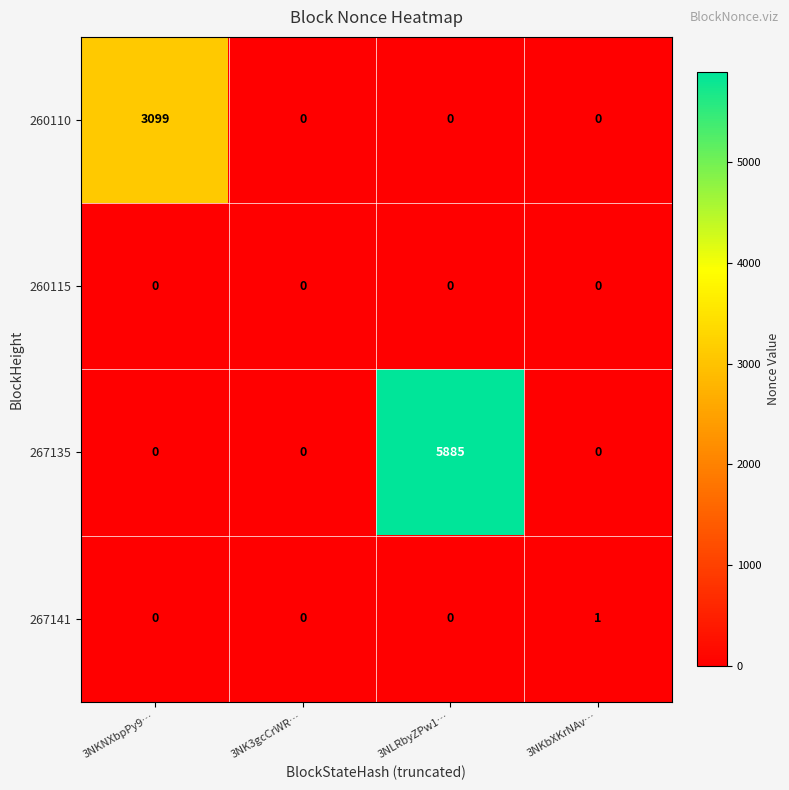

True or false: 267135 has a value of 2822 at 3NLRbyZPw1….

False